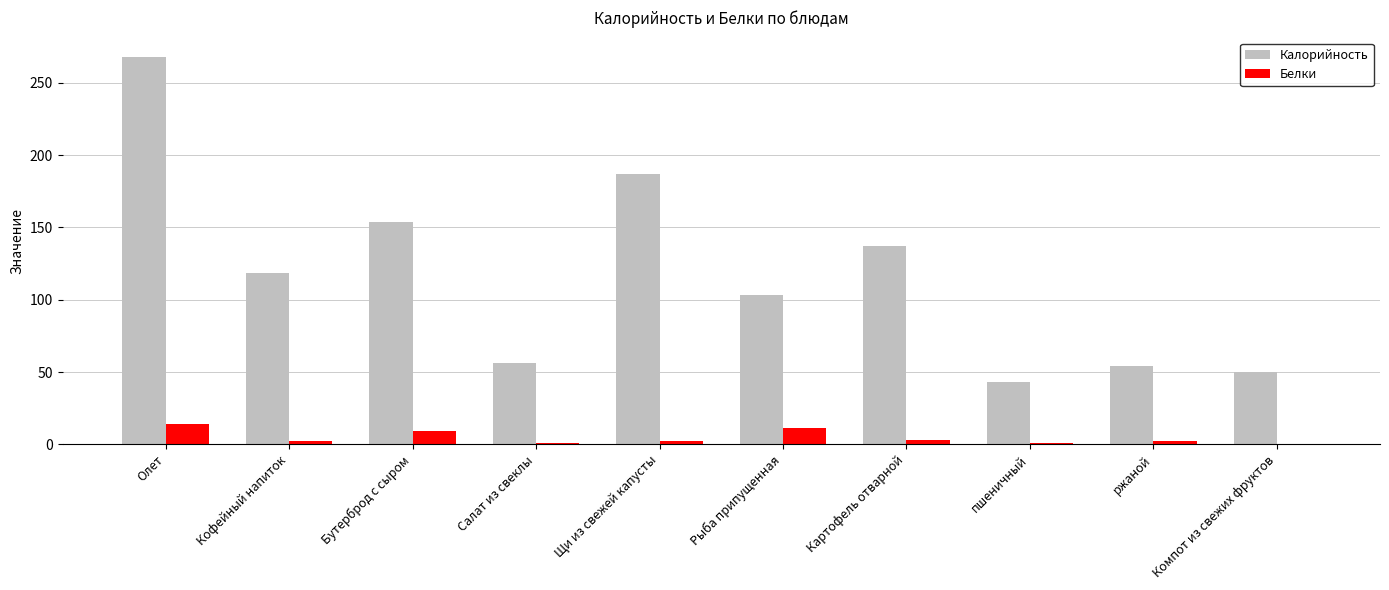

The value of Калорийность at Олет is 267.9. True or false?

True